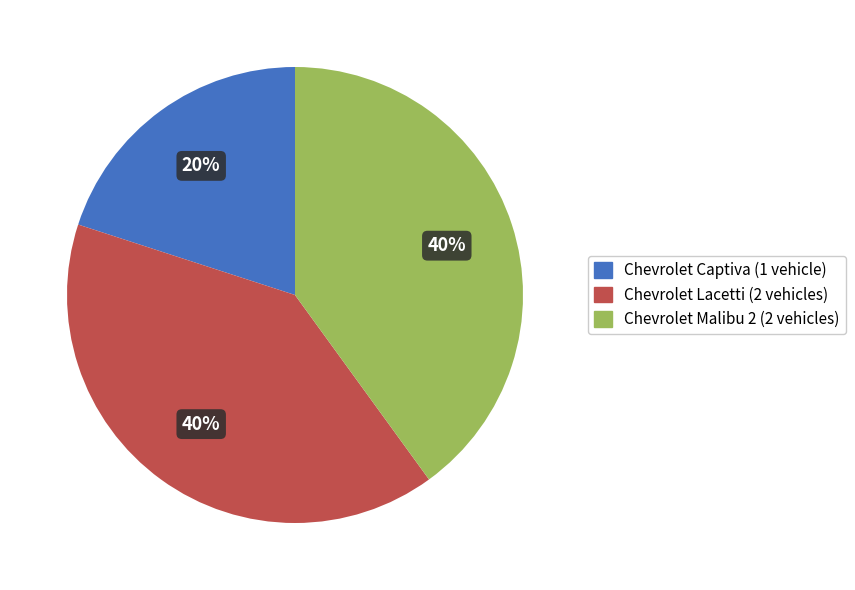

True or false: Chevrolet Captiva accounts for 13% of the total.

False